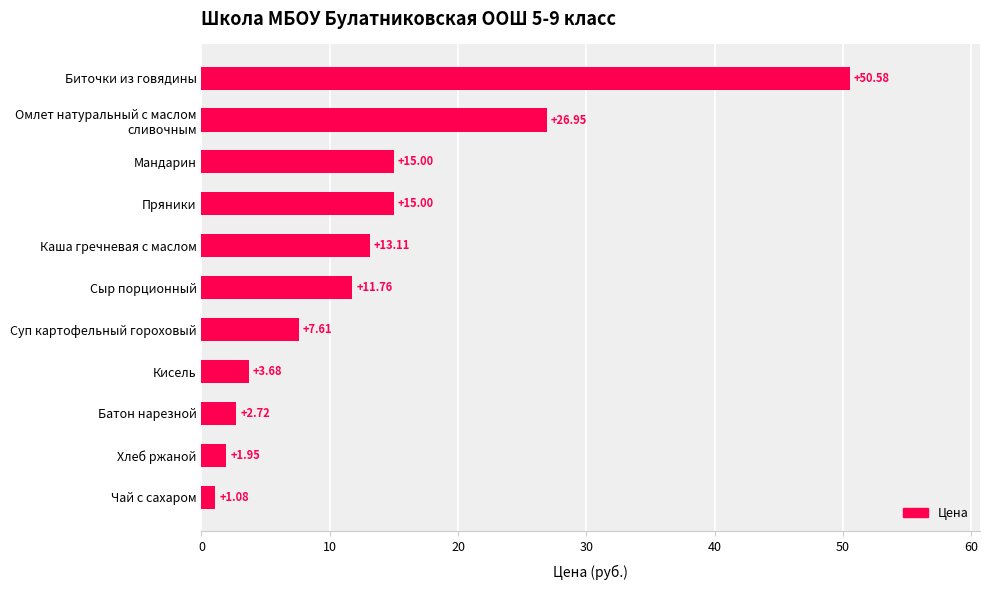

Between Хлеб ржаной and Батон нарезной, which is larger?

Батон нарезной